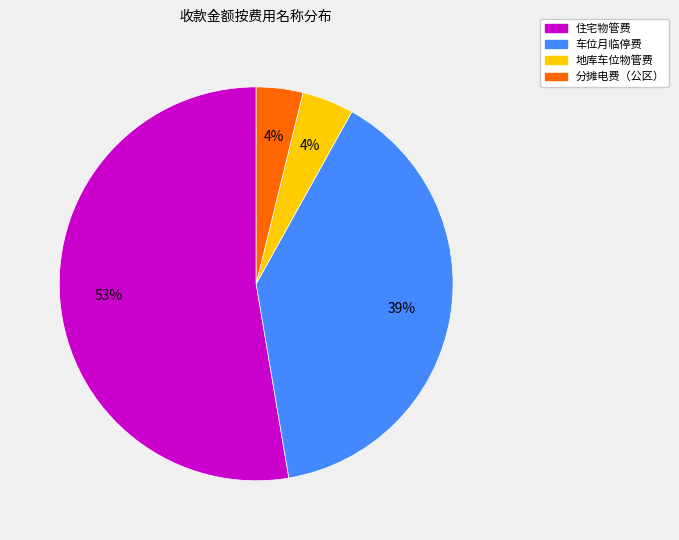

Does any single category account for the majority?

Yes